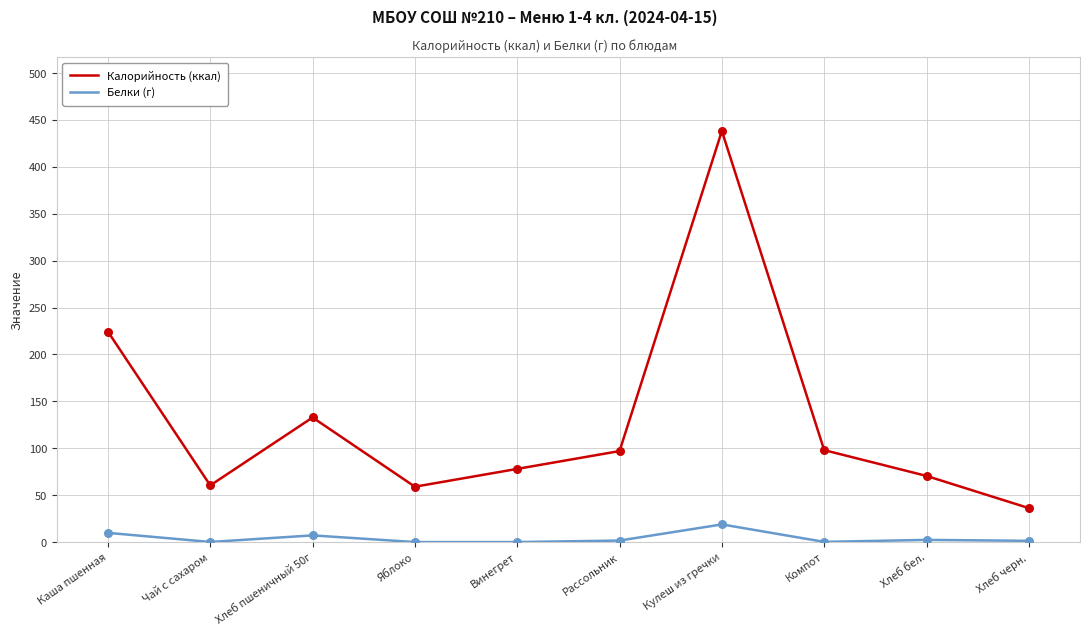

Which series has the largest total across all categories?

Калорийность (ккал)